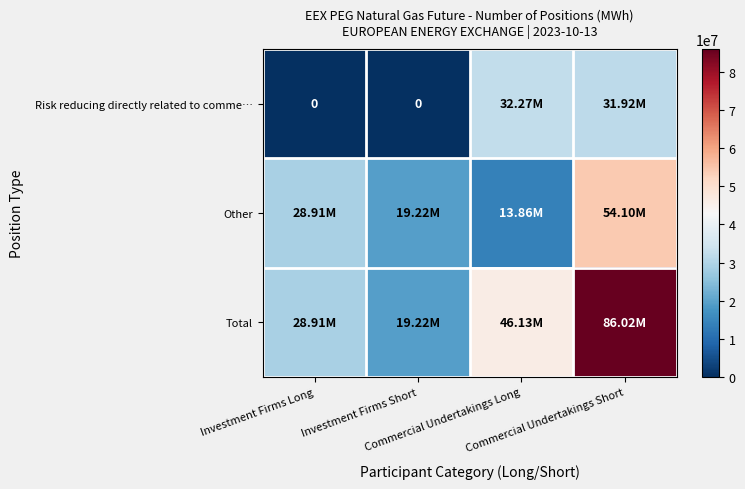

At which label does Other reach its minimum?

Commercial Undertakings Long